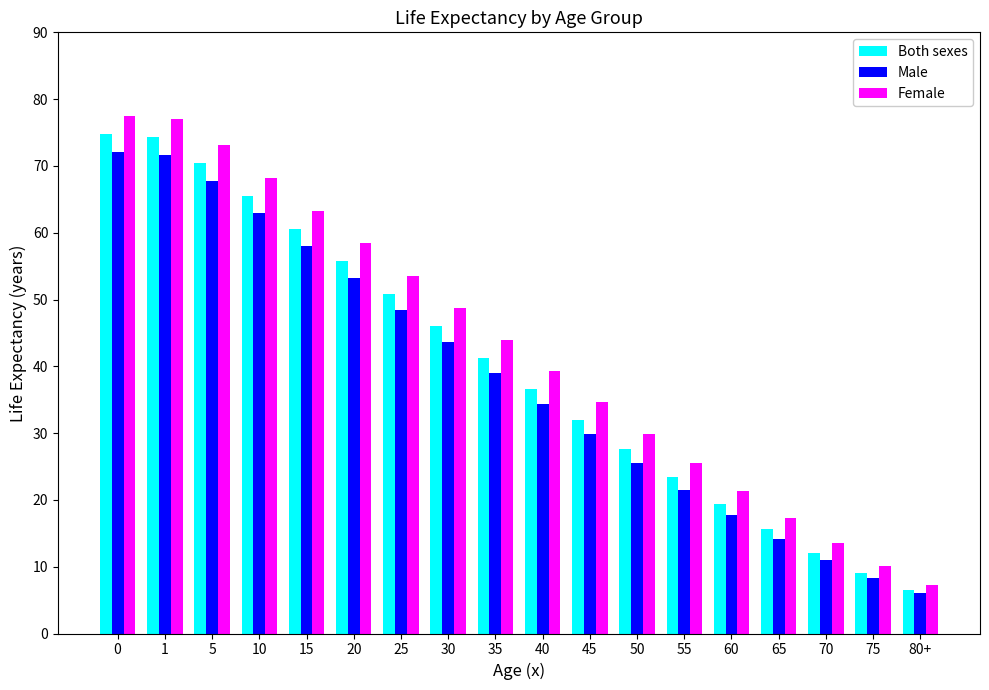

True or false: Both sexes has a value of 32.2 at 20.

False